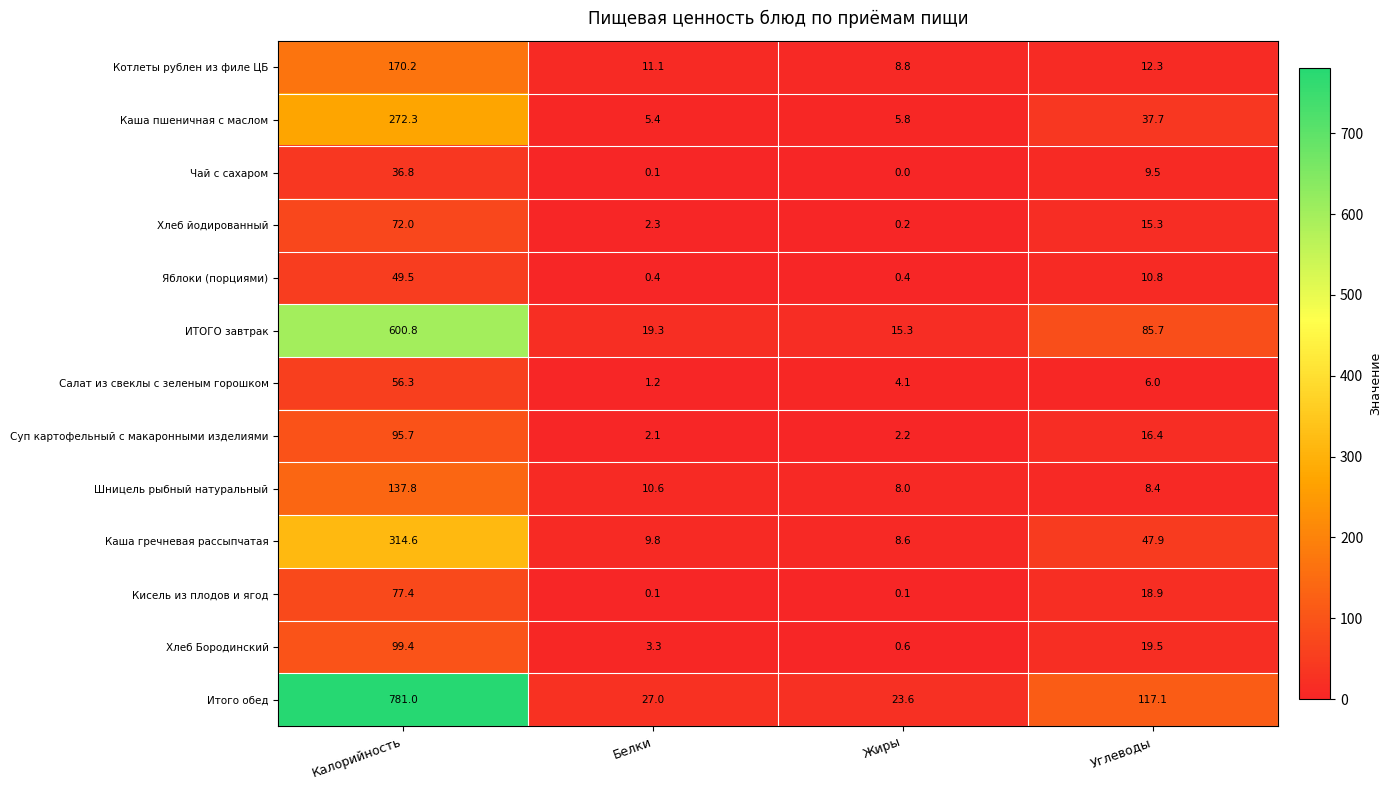

What is the maximum value shown in the chart?

781.0